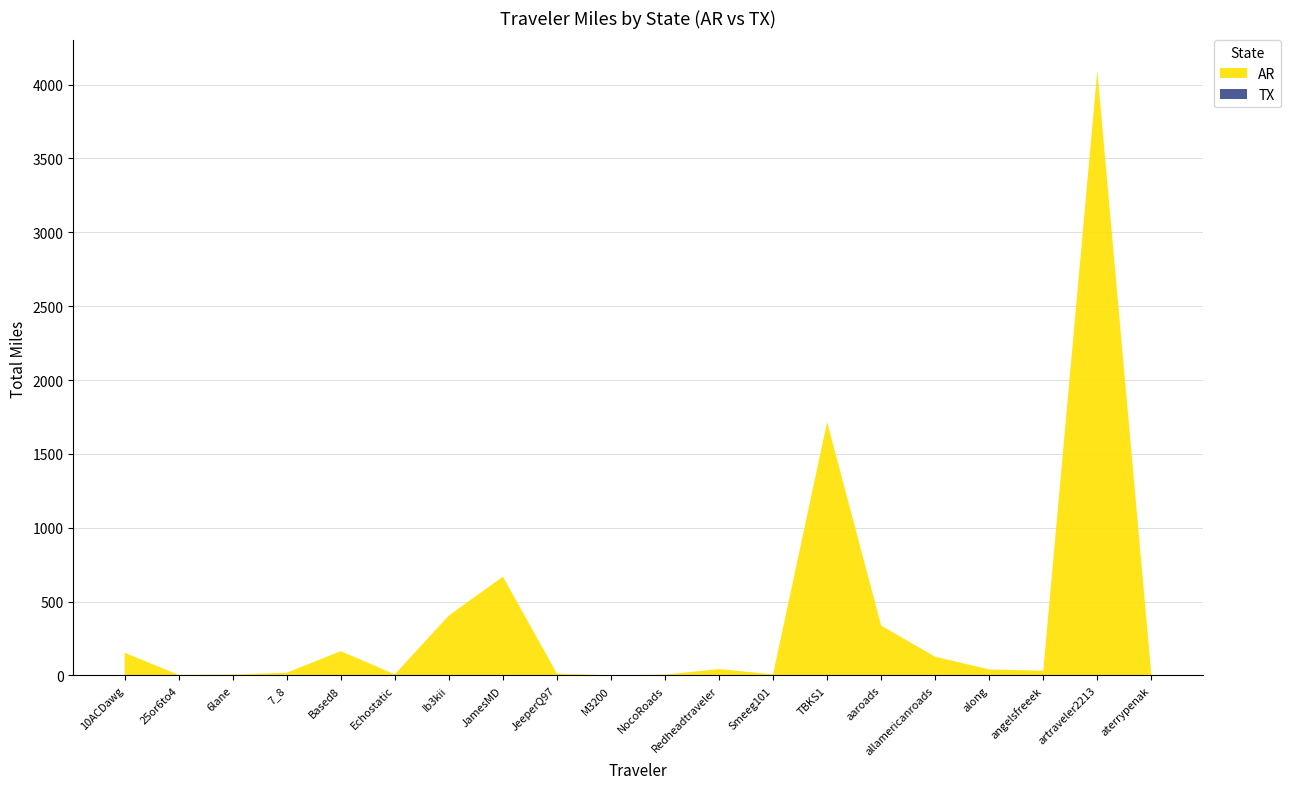

Reading right to left, list all the values displayed in this chart.

AR: 6.9	4094.3	32.4	41.0	126.8	337.6	1715.4	8.0	43.6	5.8	1.4	12.7	668.6	406.0	8.0	164.7	18.9	6.4	4.2	153.9
TX: 0.0	0.0	0.0	0.0	0.0	0.0	0.0	0.0	0.0	0.0	0.0	0.0	0.0	0.0	0.0	0.0	0.0	0.0	0.0	0.0